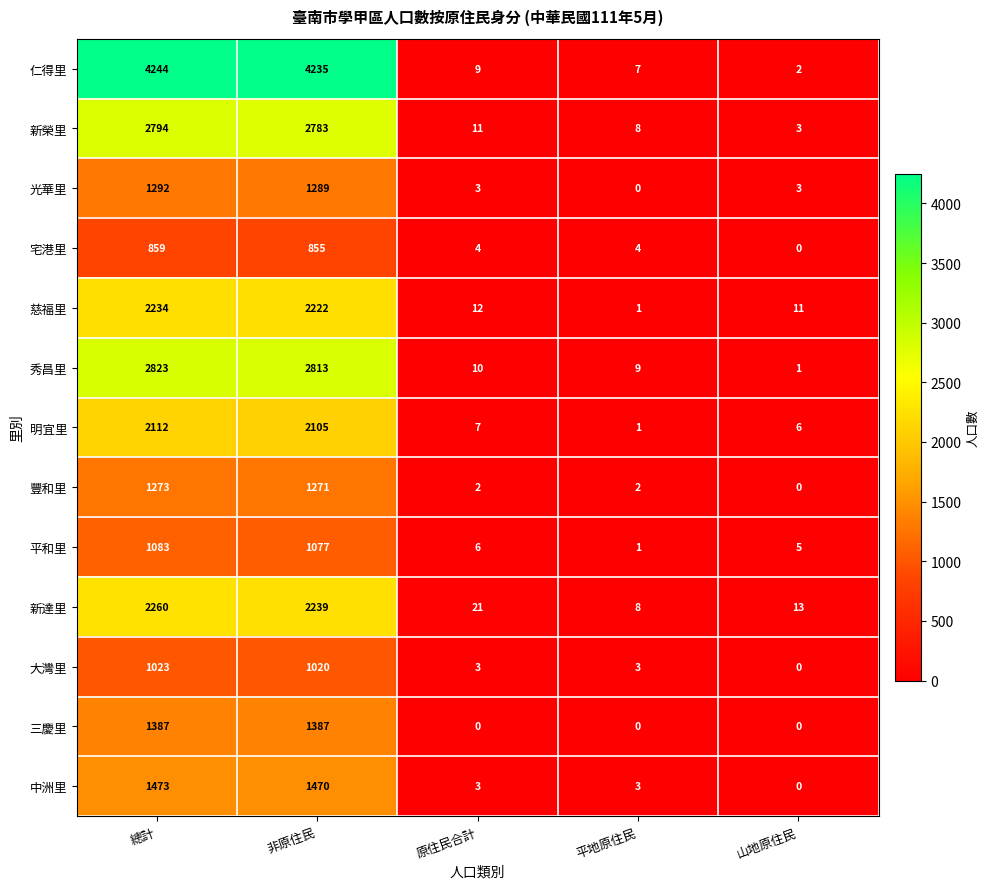

Which series has the largest total across all categories?

仁得里